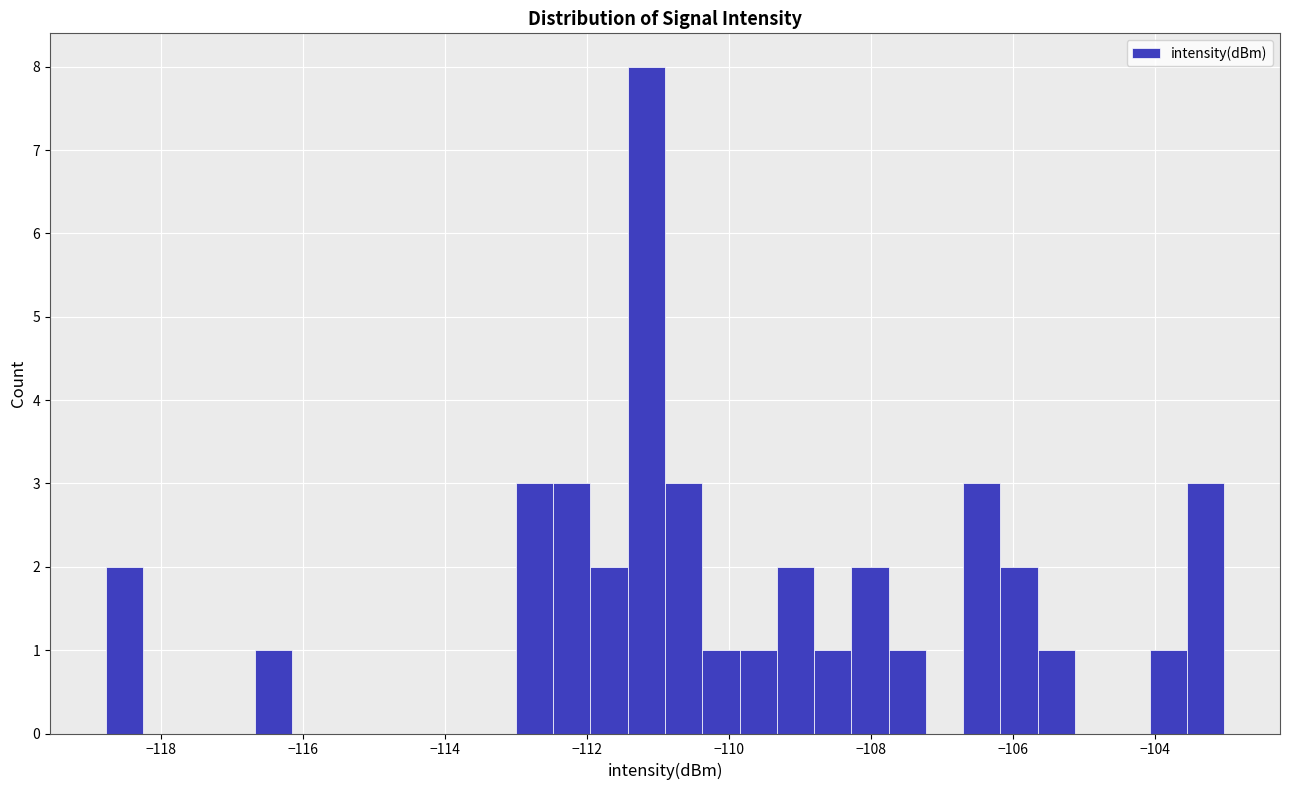

Around what value on the x-axis is the tallest bar? Give the approximate position of its centre, as read against the axis.

-111.2